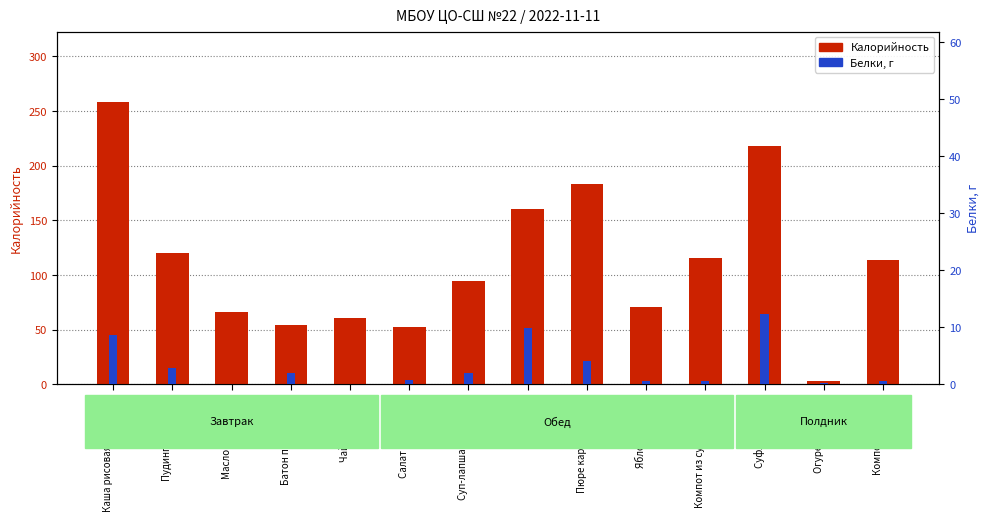

List the series in order of their overall mean, lowest first.

Белки, Калорийность